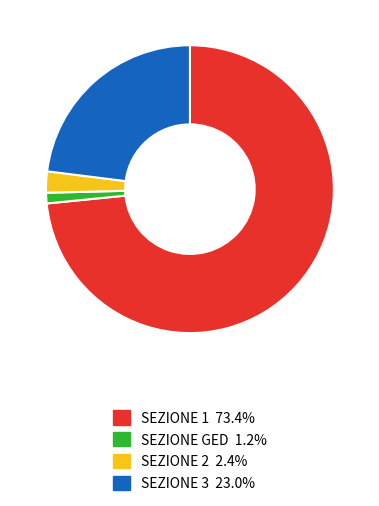

Is there a majority slice in this chart?

Yes